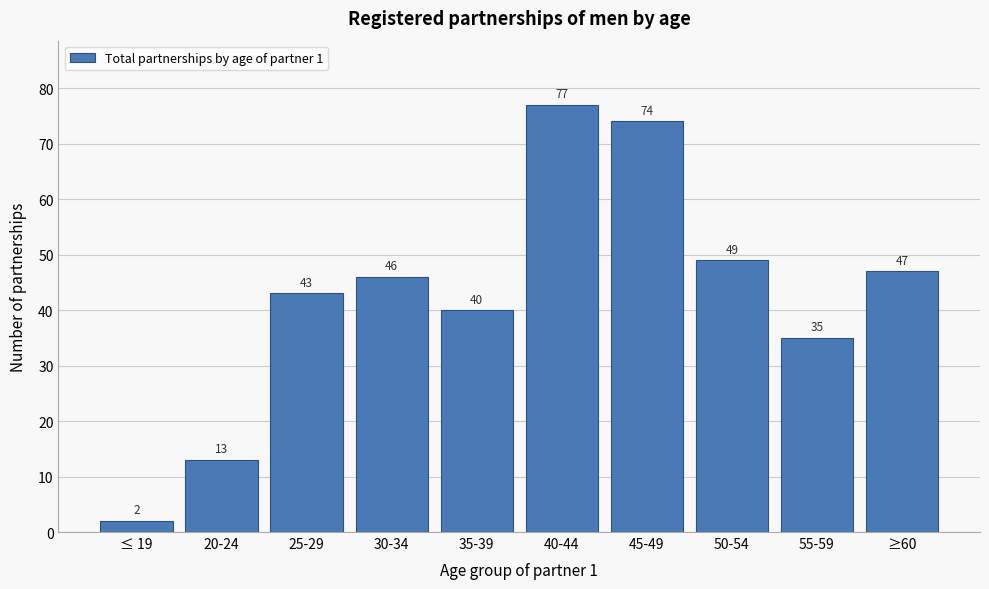

Reading left to right, what are all the values shown in this chart?

2	13	43	46	40	77	74	49	35	47